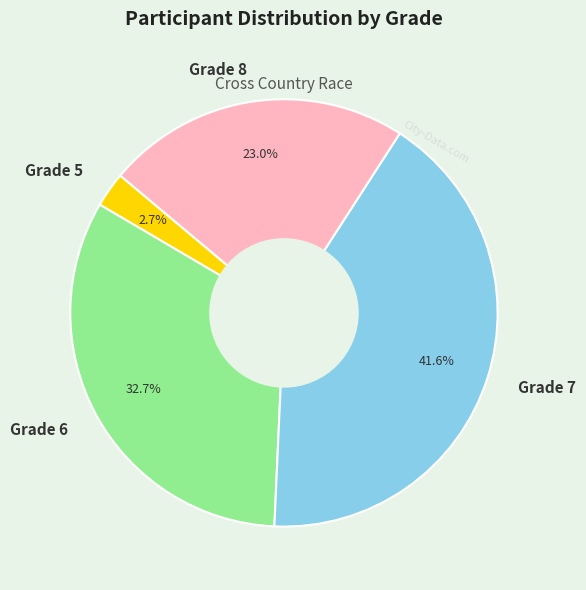

What is the ratio of the value at Grade 7 to the value at Grade 6?

1.3